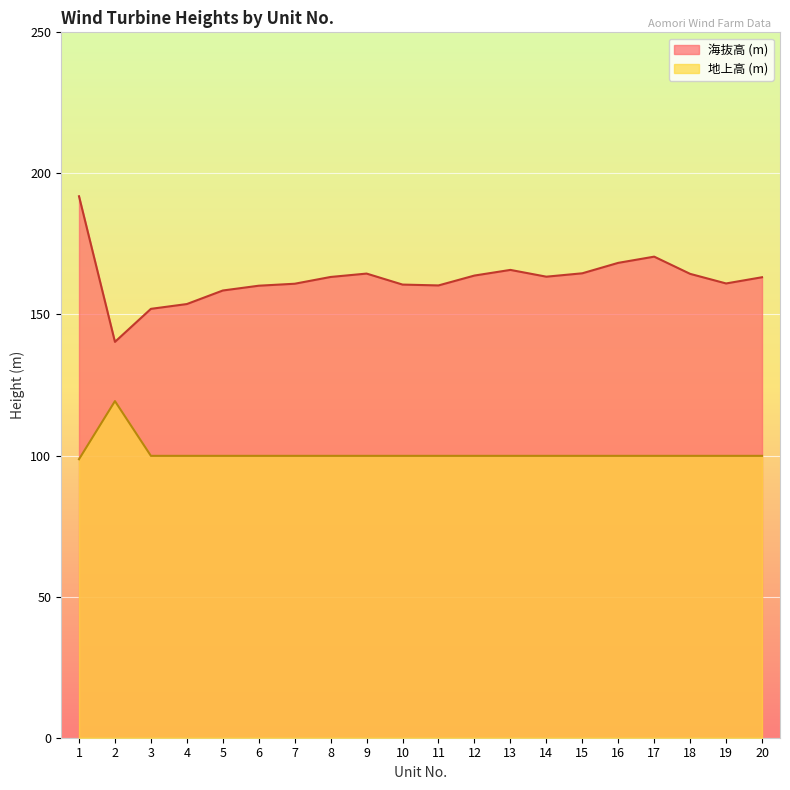

What are all the series names shown in the legend?

海抜高 (m), 地上高 (m)